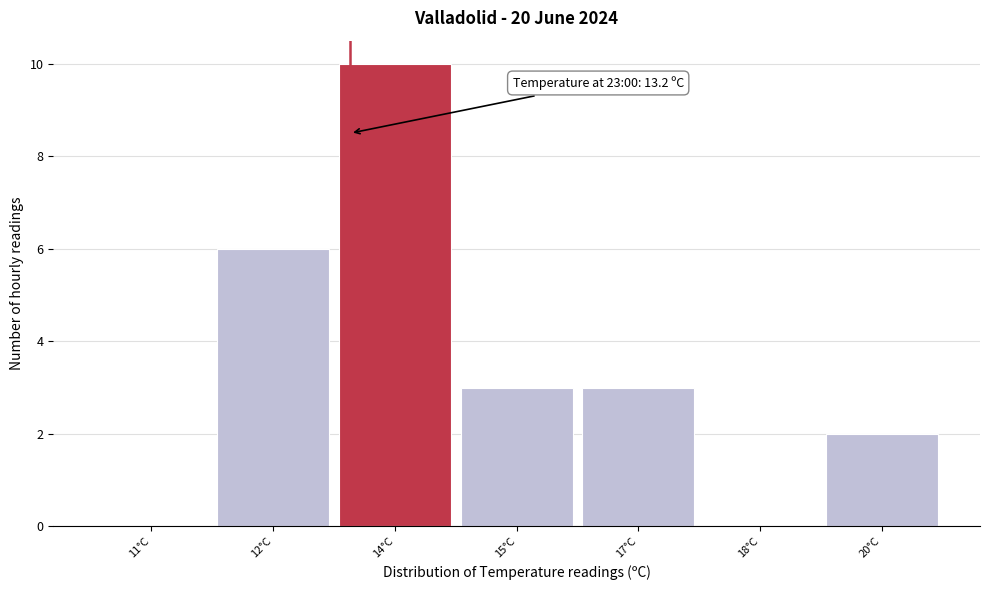

Reading left to right, list all the values displayed in this chart.

11°C=0	12°C=6	14°C=10	15°C=3	17°C=3	18°C=0	20°C=2